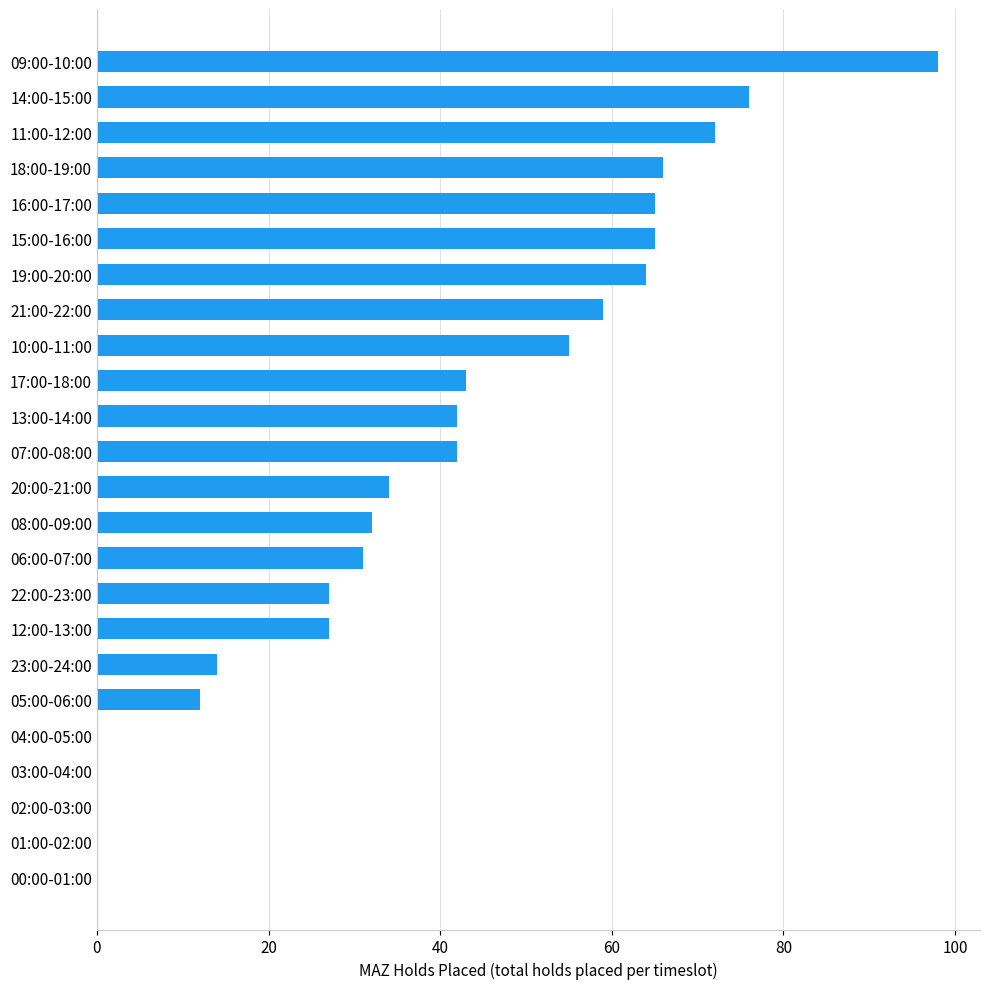

How many categories are shown in the chart?

24